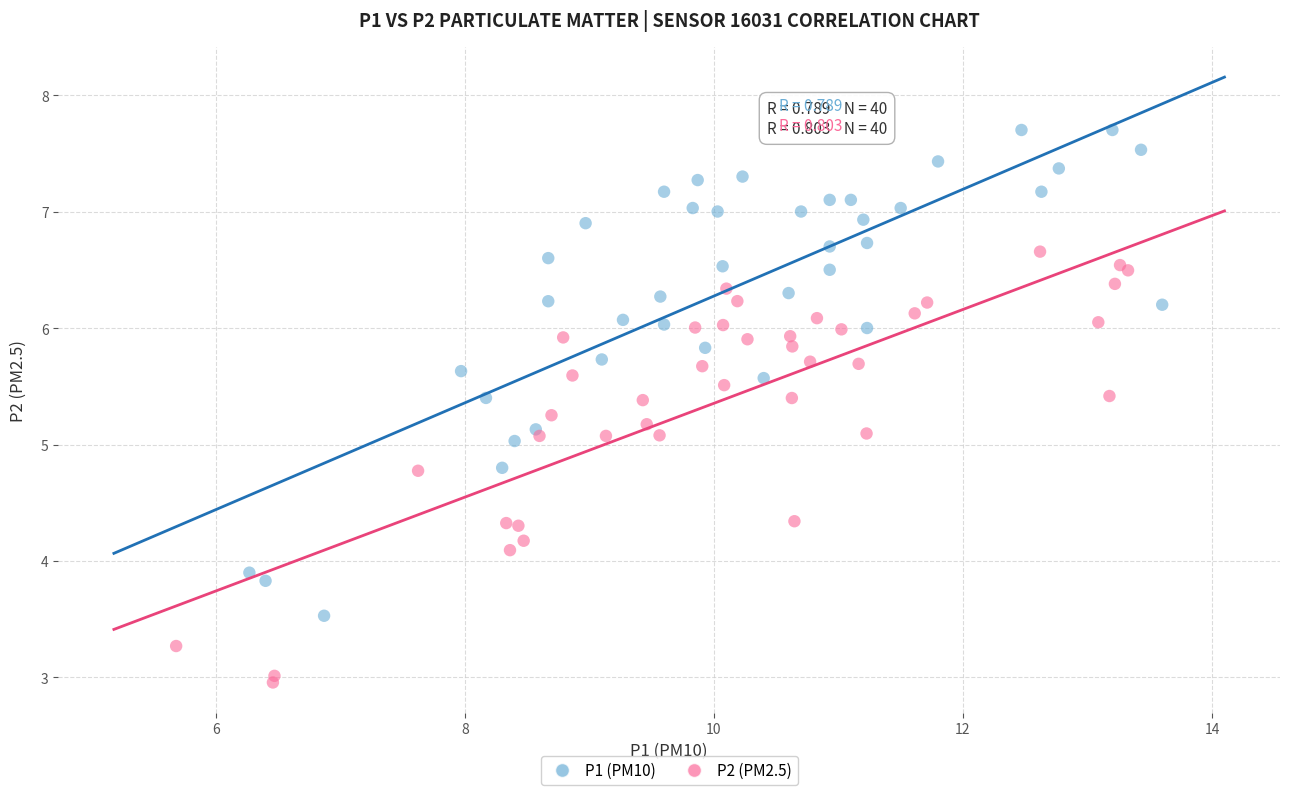

Which series has the widest spread of Y values?

P1 (PM10)